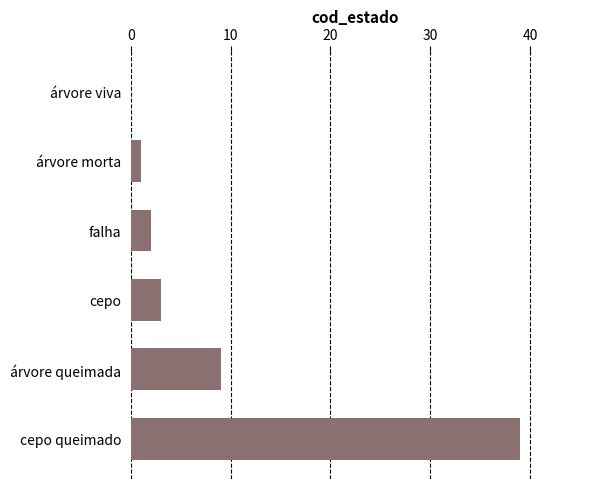

Reading bottom to top, extract all data points from this chart.

cepo queimado=39	árvore queimada=9	cepo=3	falha=2	árvore morta=1	árvore viva=0